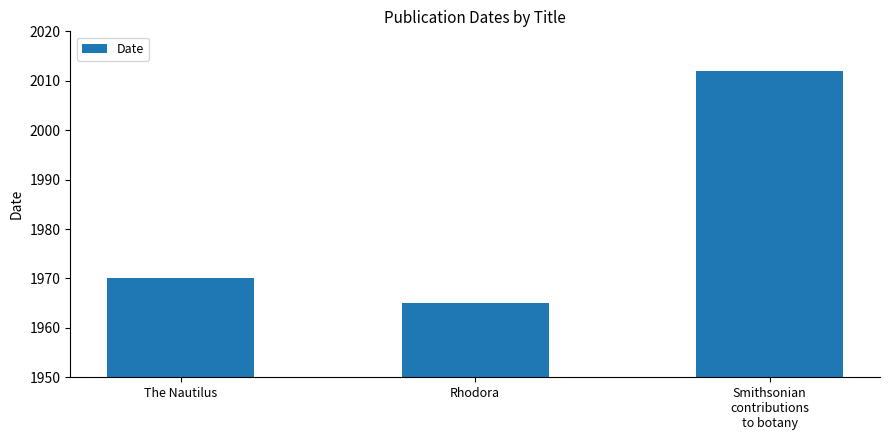

What is the change in value from The Nautilus to Rhodora?

-5